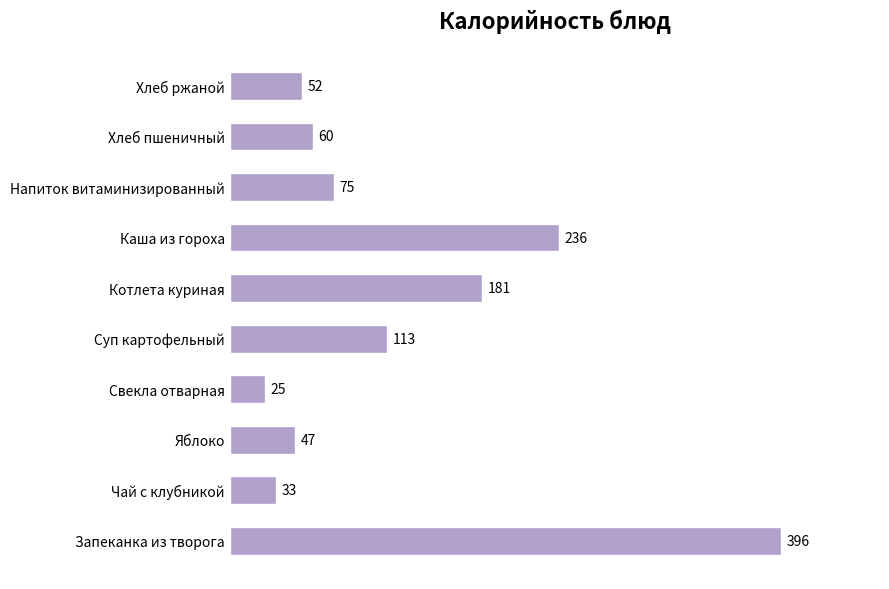

Count the number of categories in the chart.

10